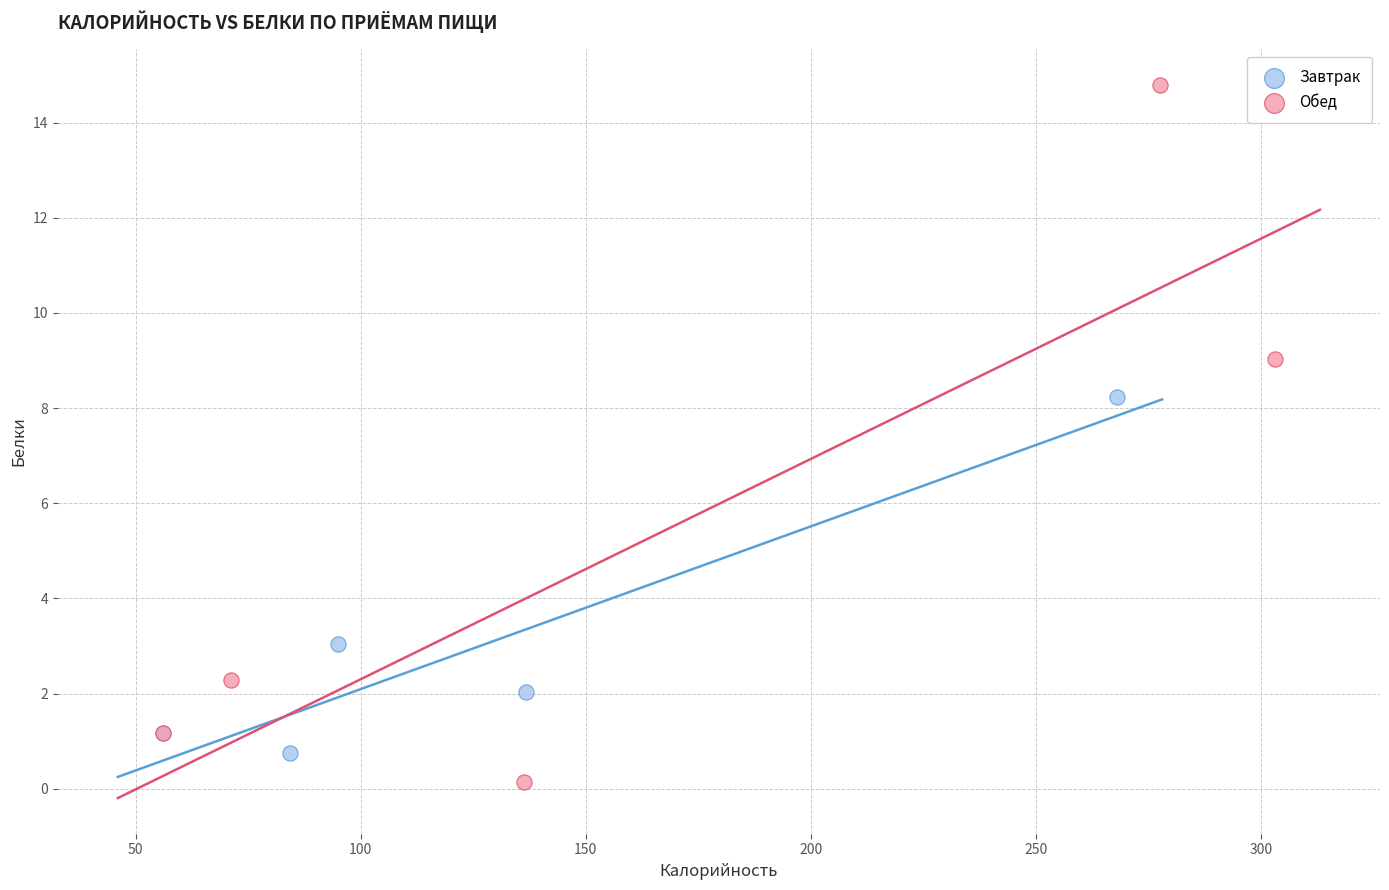

Which series has the widest spread of Y values?

Обед